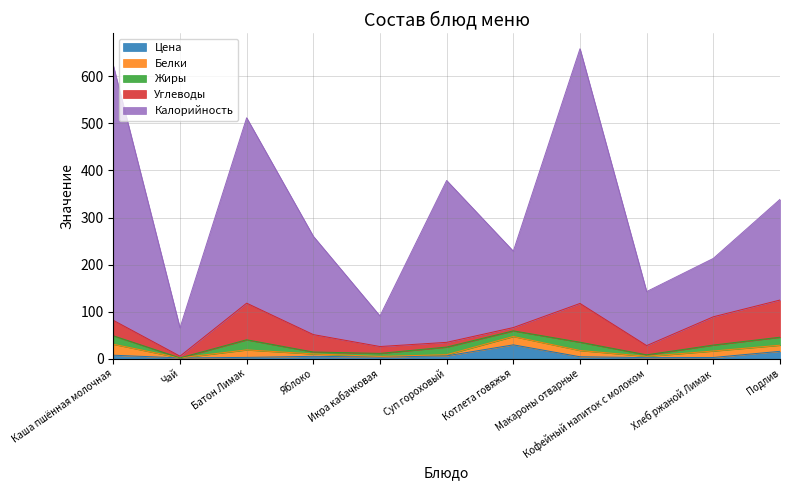

Where is the first local maximum for Жиры?

Батон Лимак